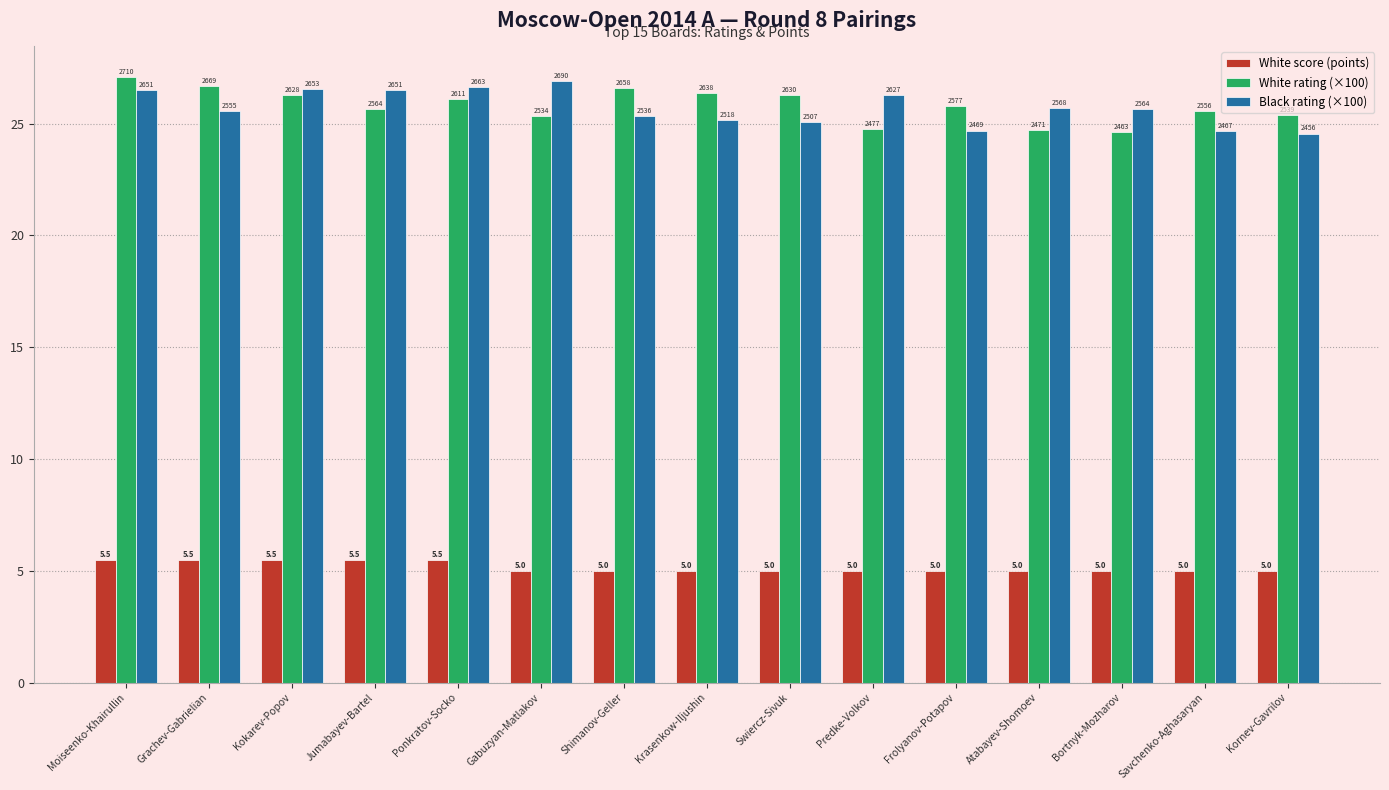

At which label does White score (points) reach its minimum?

Gabuzyan-Matlakov